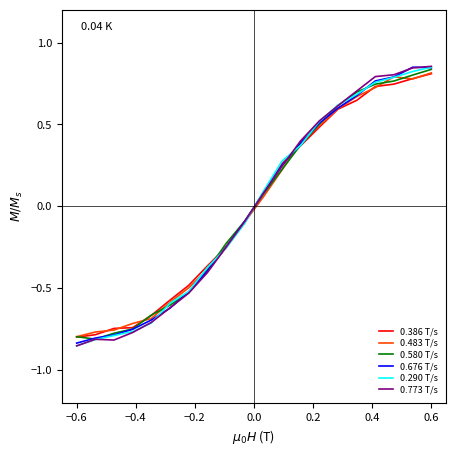

Which series has the widest spread of values?

0.773 T/s